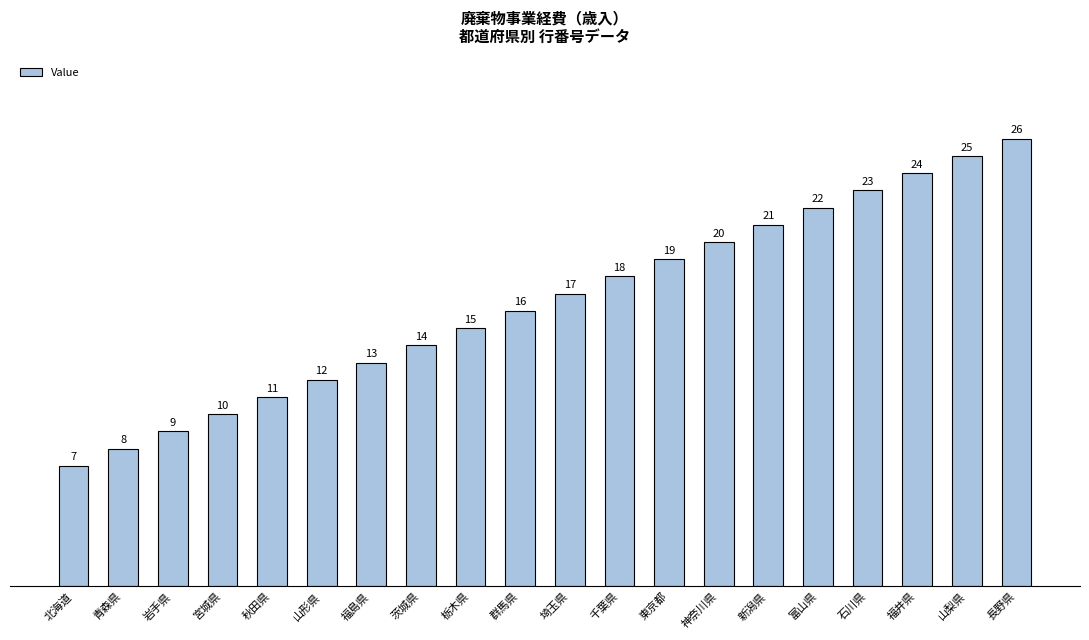

List the labels in order of value, largest first.

長野県, 山梨県, 福井県, 石川県, 富山県, 新潟県, 神奈川県, 東京都, 千葉県, 埼玉県, 群馬県, 栃木県, 茨城県, 福島県, 山形県, 秋田県, 宮城県, 岩手県, 青森県, 北海道